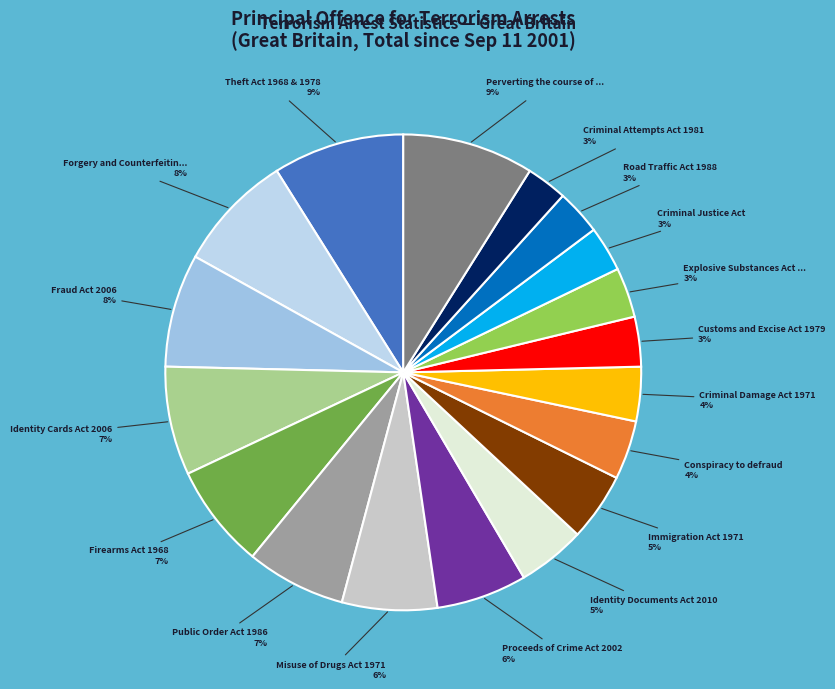

To the nearest percent, what portion does Proceeds of Crime Act 2002 represent?

6%